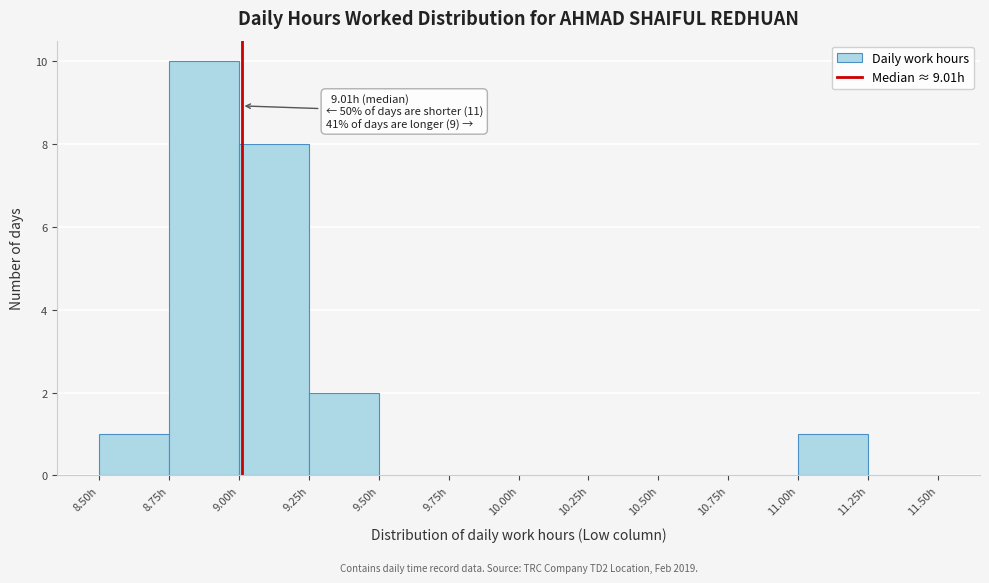

Over which range of the x-axis is the bar tallest?

8.75 to 9.00